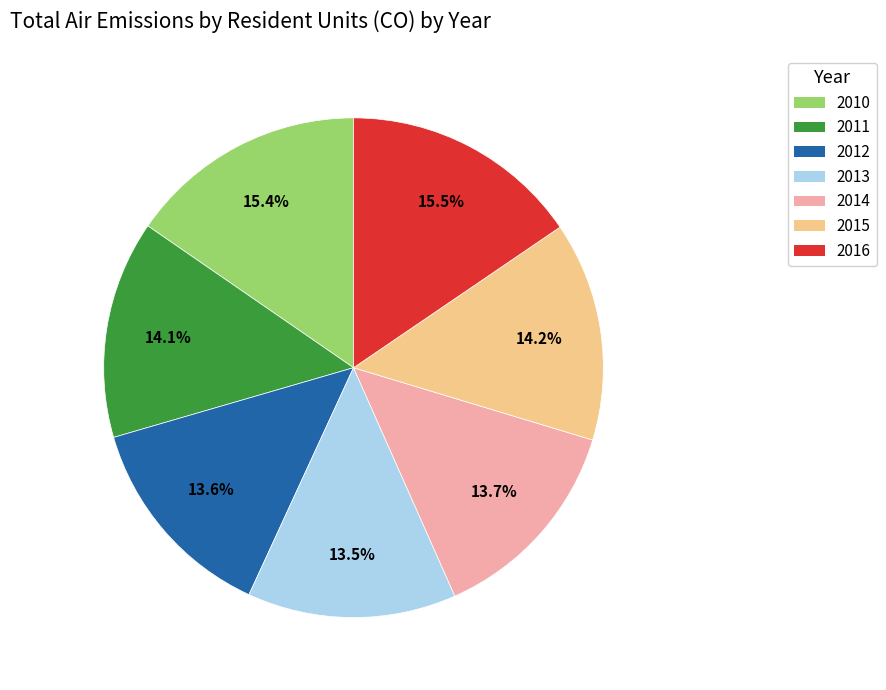

To the nearest percent, what is the average slice percentage?

14%